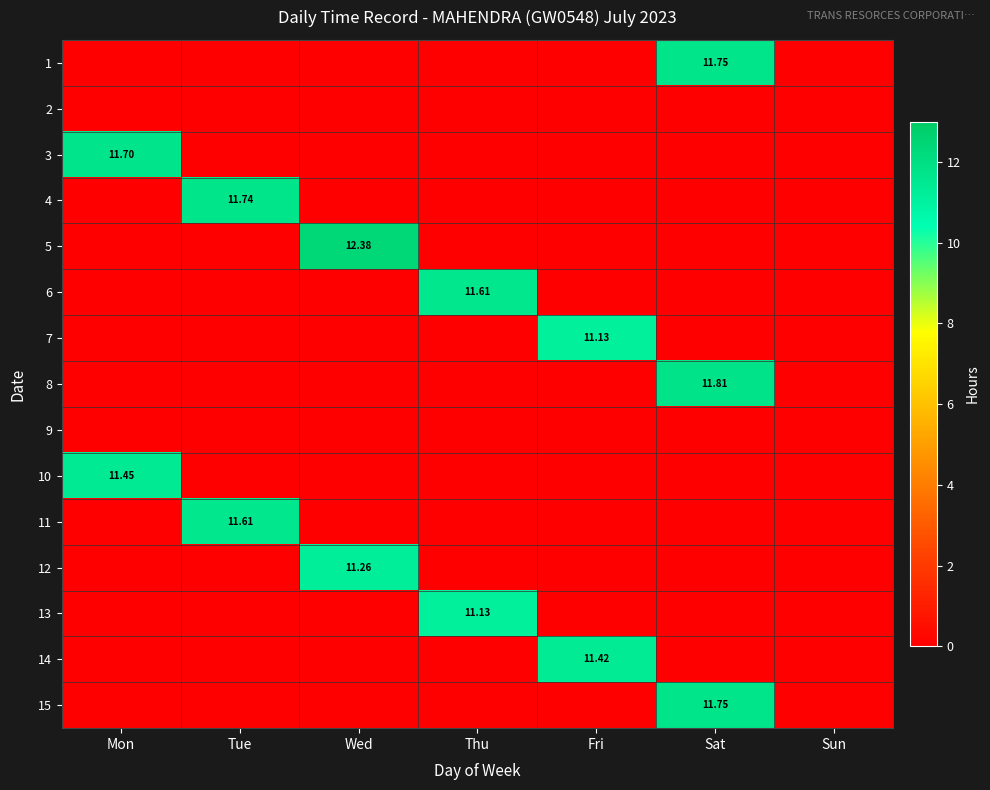

Which series has the largest total across all categories?

5